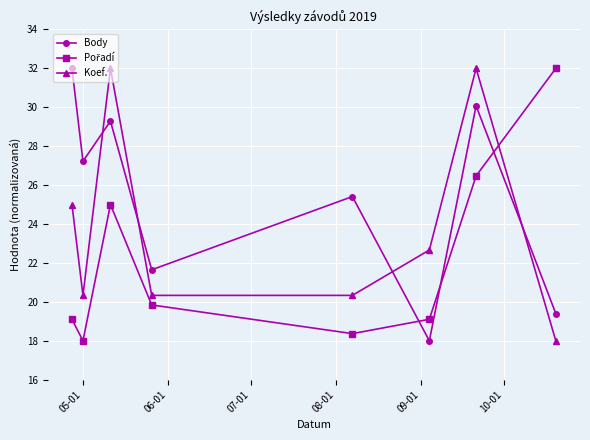

How many intersections are there between Koef. and Body?

4